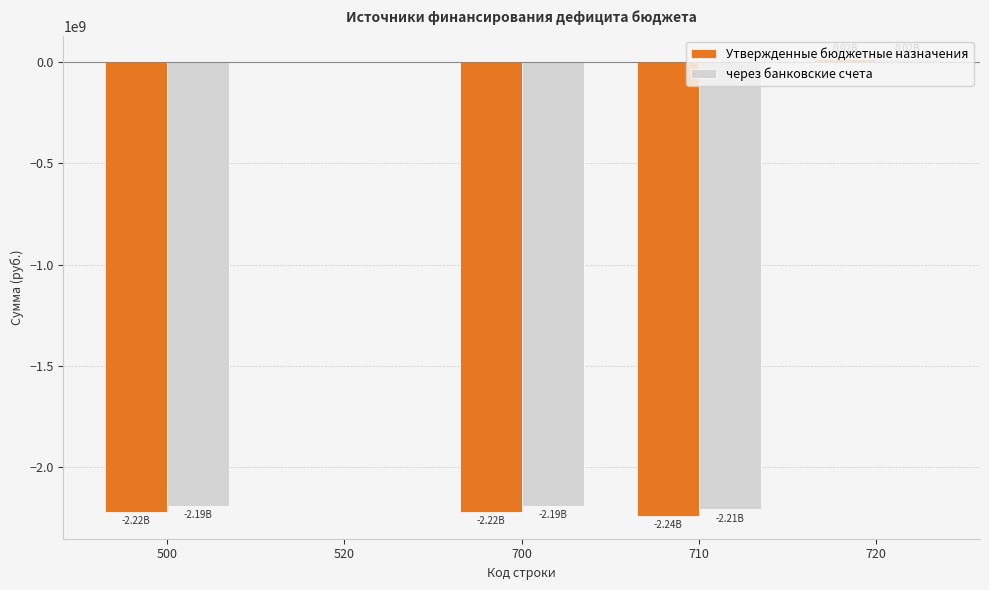

Reading left to right, transcribe all the data shown in this chart.

Утвержденные бюджетные назначения: 500=-2223727233.9	520=0.0	700=-2223727233.9	710=-2241591187.3	720=17863953.4
через банковские счета: 500=-2191604189.5	520=0.0	700=-2191604189.5	710=-2209467081.8	720=17862892.2